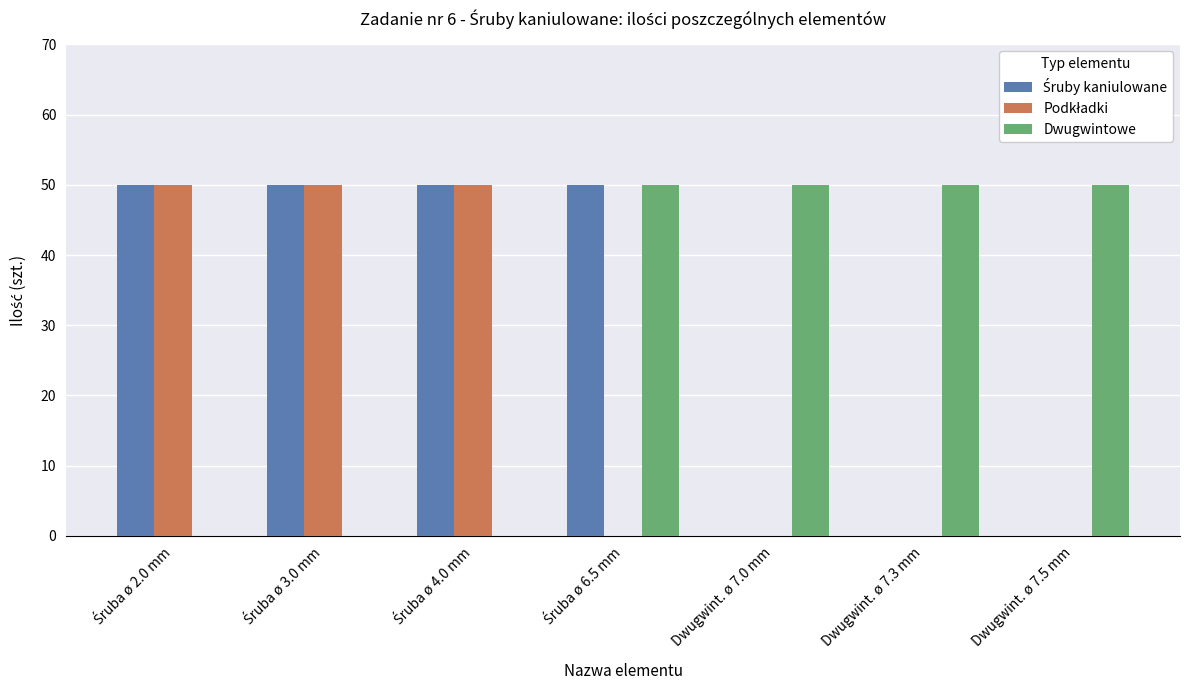

What is the maximum value for Dwugwintowe?

50